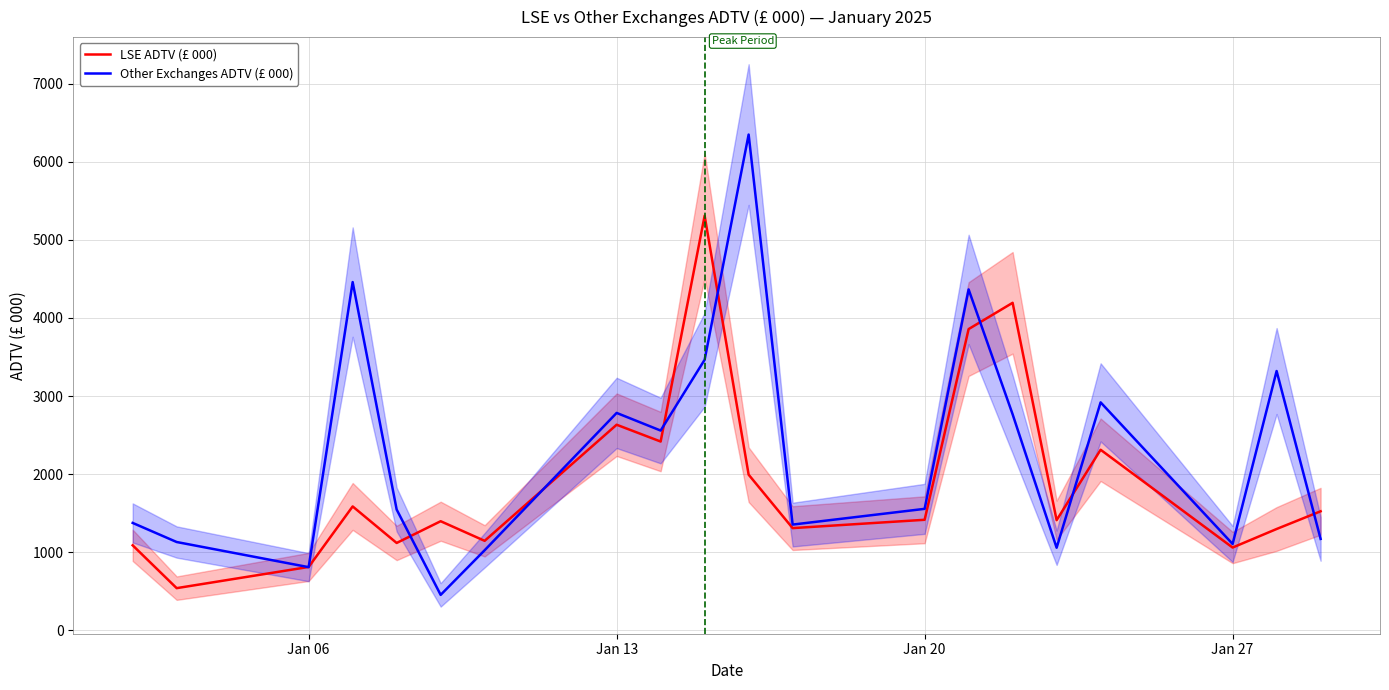

List the series in order of their overall mean, lowest first.

LSE ADTV (£ 000), Other Exchanges ADTV (£ 000)